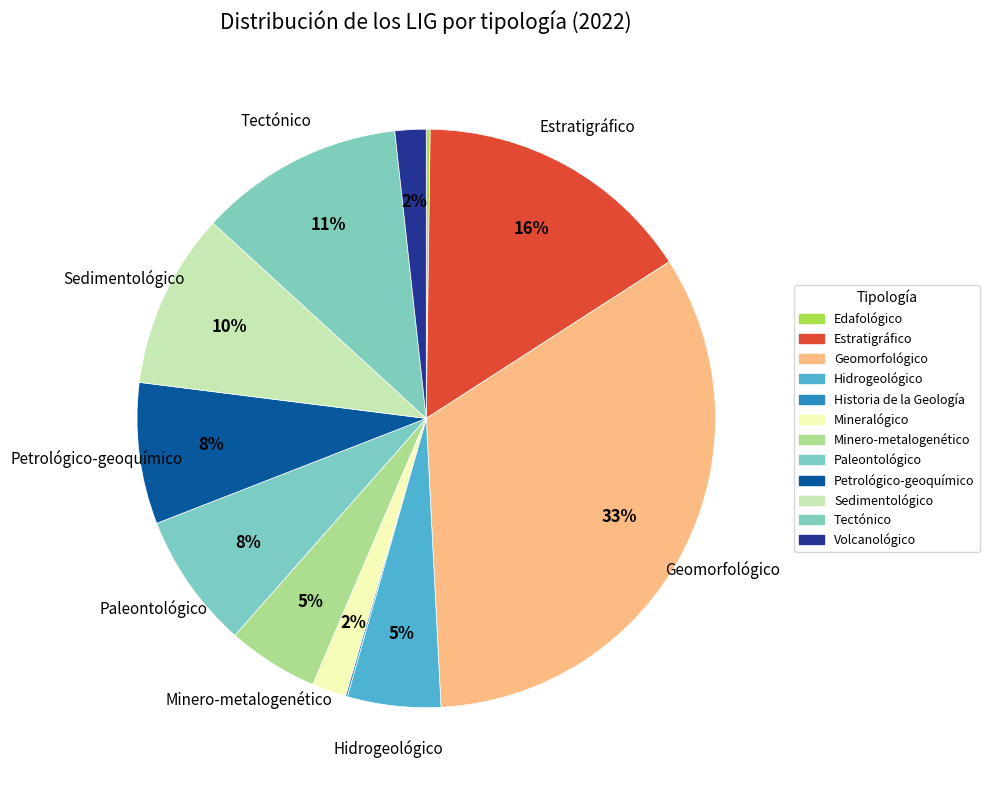

To the nearest percent, what is the average slice percentage?

8%